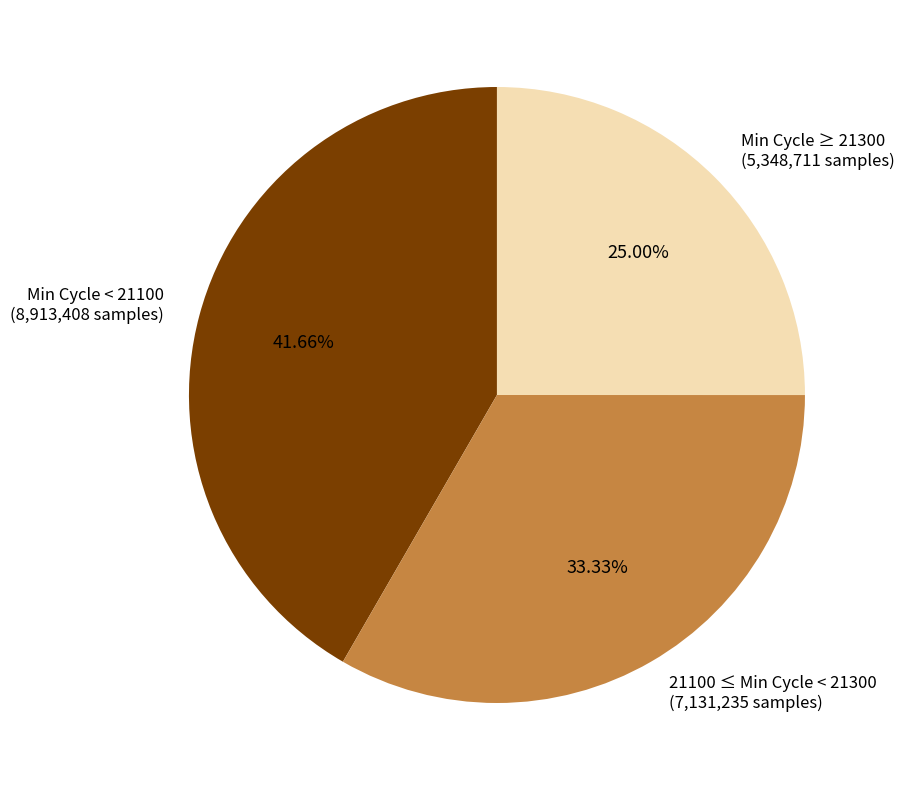

Does 21100 ≤ Min Cycle < 21300 (7,131,235 samples) account for over 50% of the chart?

No